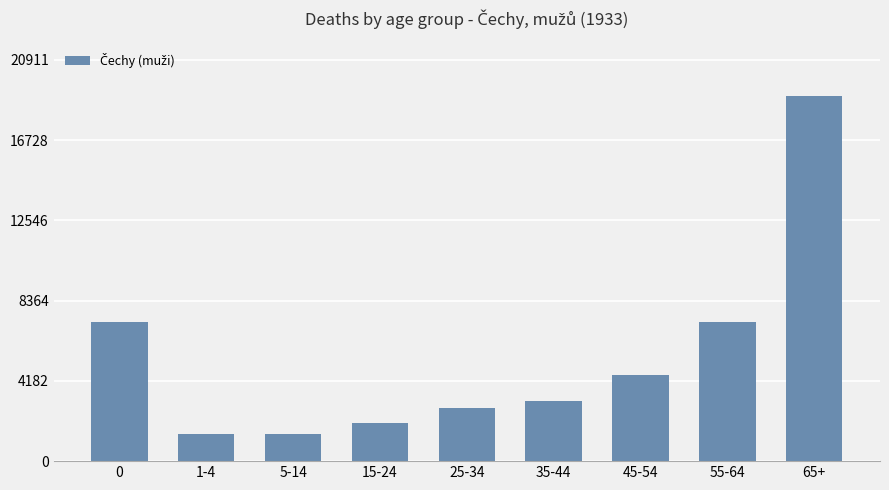

What is the ratio of the value at 5-14 to the value at 45-54?

0.3